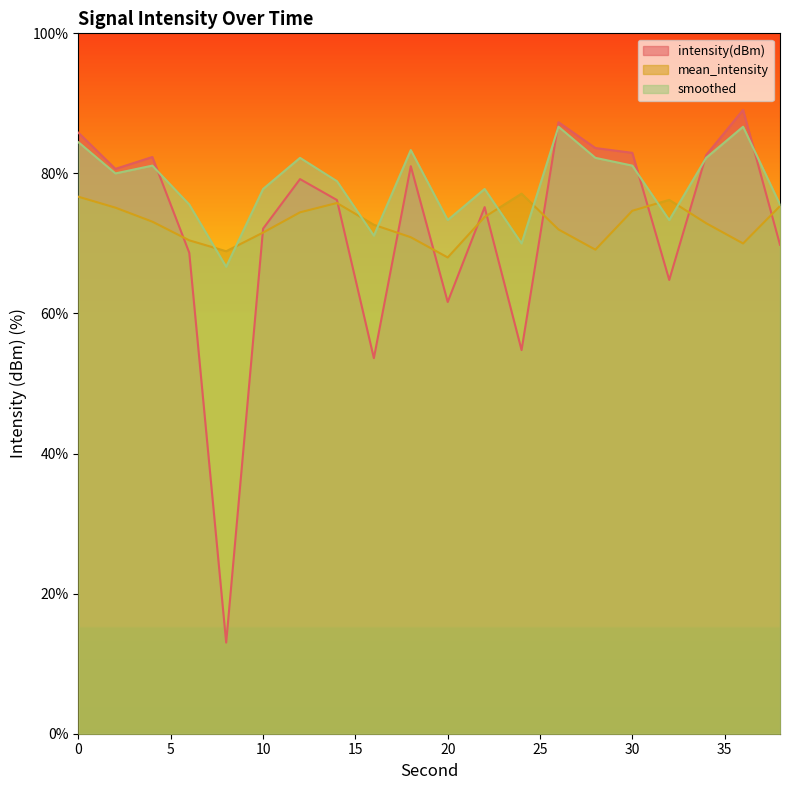

What is the sum of the mean_intensity values at 34 and 14?

148.7